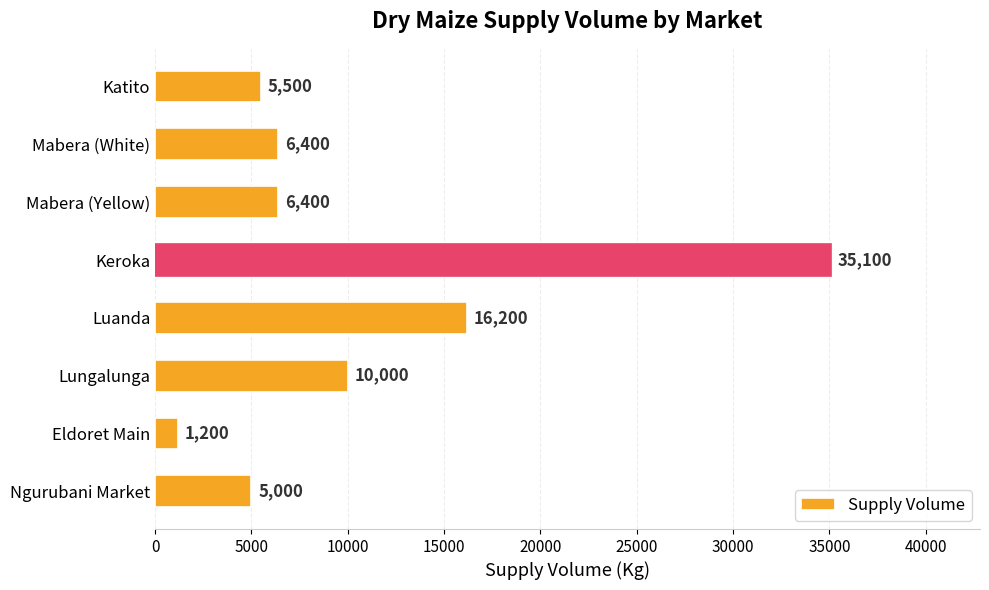

How many bars are there in total?

8